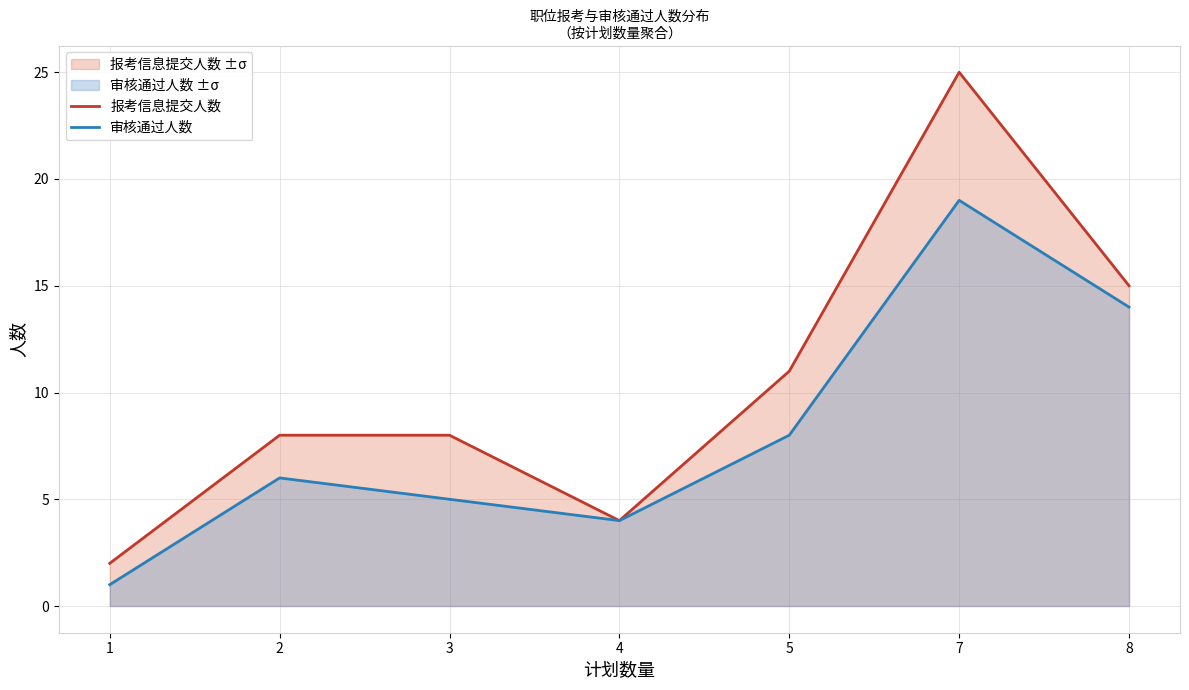

Between 5 and 7, which is larger?

7